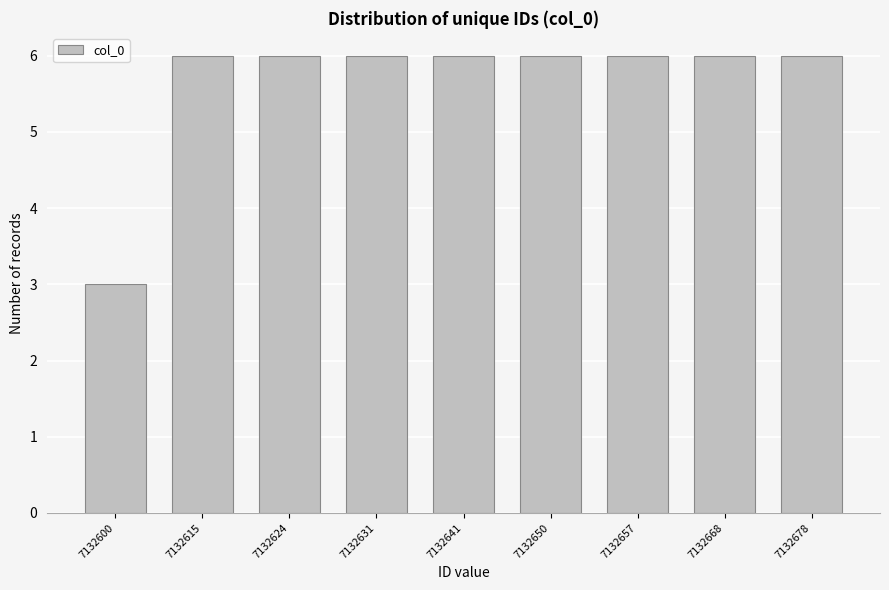

Reading left to right, list all the values displayed in this chart.

3	6	6	6	6	6	6	6	6